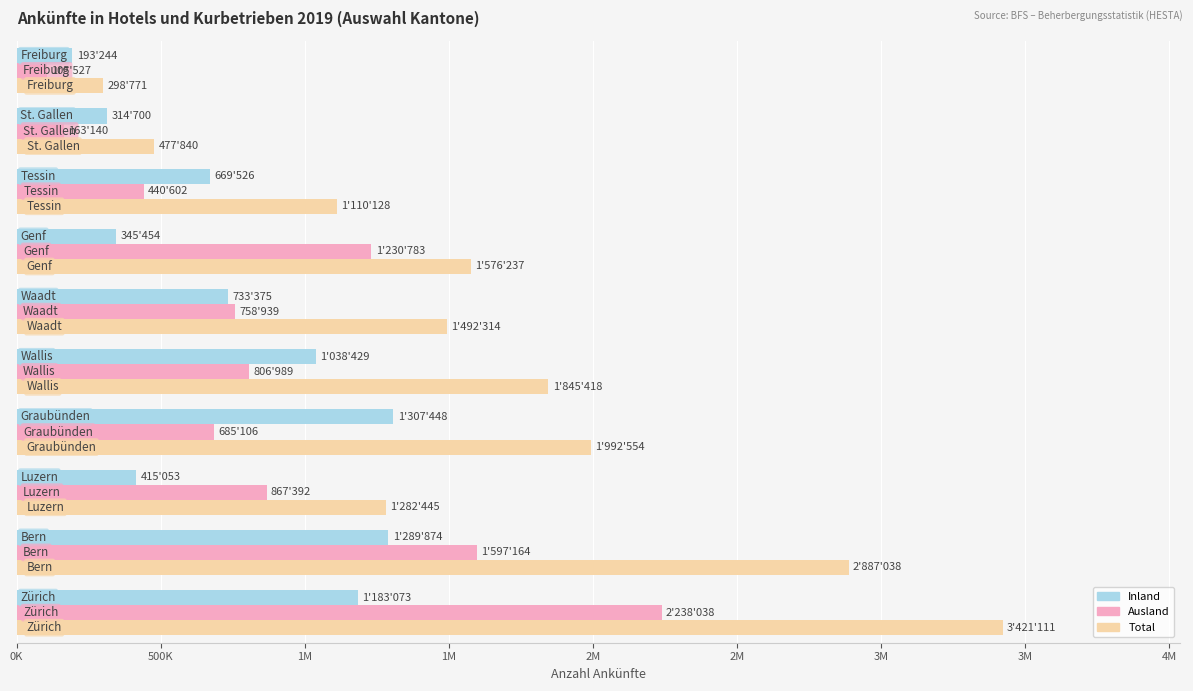

Reading left to right, what are all the values shown in this chart?

Inland: 0K=1183073	500K=1289874	1M=415053	1M=1307448	2M=1038429	2M=733375	3M=345454	3M=669526	4M=314700	4M=193244
Ausland: 0K=2238038	500K=1597164	1M=867392	1M=685106	2M=806989	2M=758939	3M=1230783	3M=440602	4M=163140	4M=105527
Total: 0K=3421111	500K=2887038	1M=1282445	1M=1992554	2M=1845418	2M=1492314	3M=1576237	3M=1110128	4M=477840	4M=298771